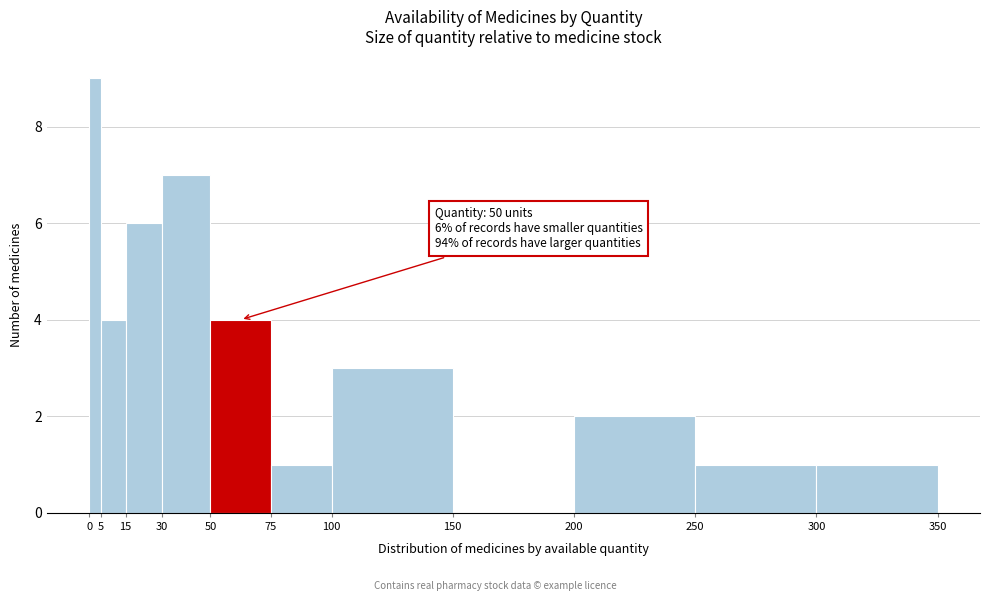

Over which range of the x-axis is the bar tallest?

0 to 5